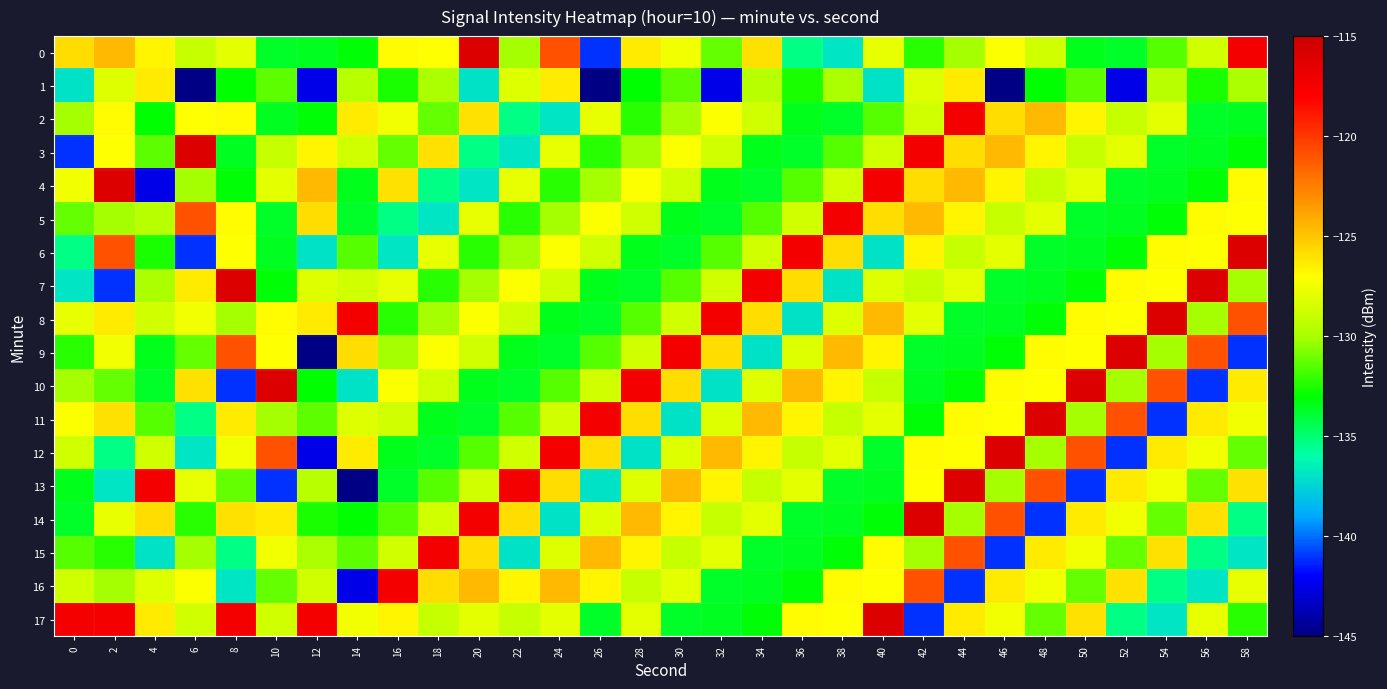

What is the total value across all series at 20?

-2320.2